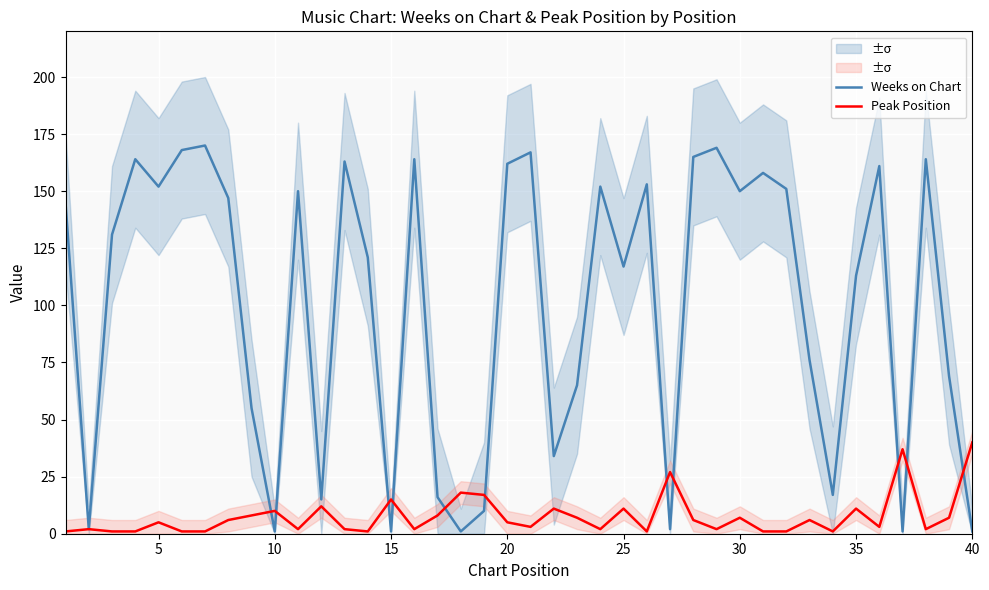

In Weeks on Chart, how many points are higher than both neighbors (excluding endpoints)?

12